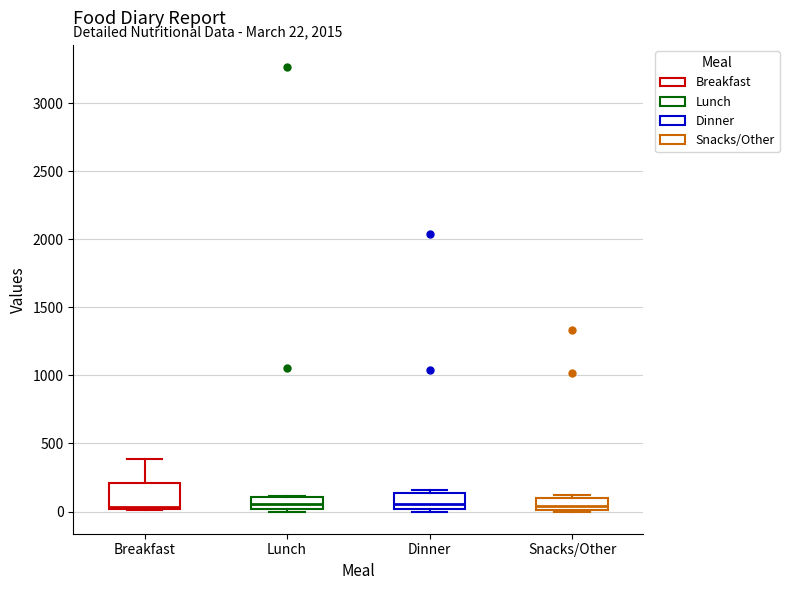

Which box is the tallest, from its lower edge to its upper edge?

Breakfast